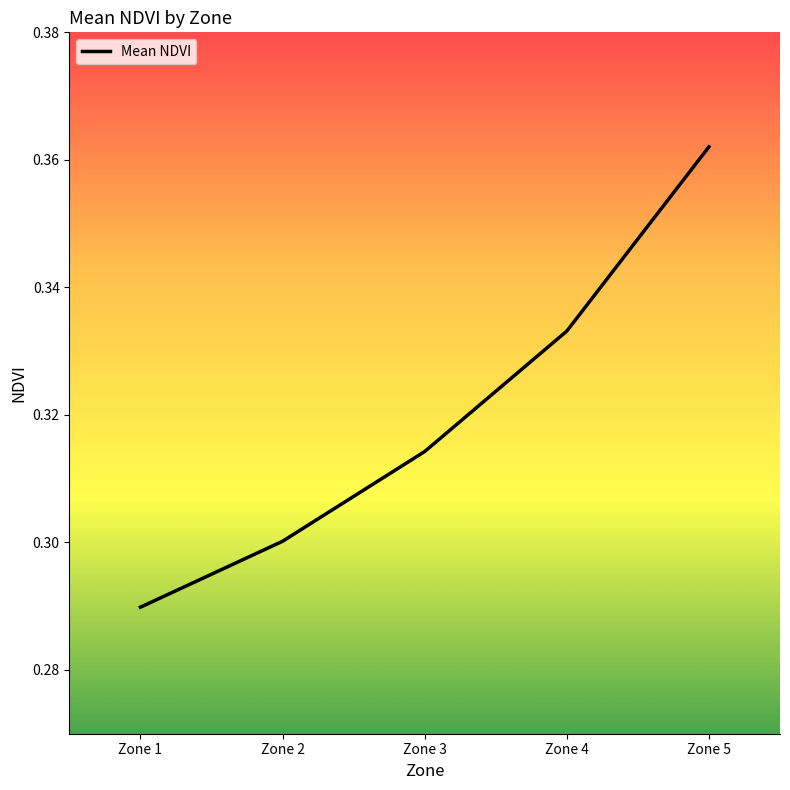

The value at Zone 3 is 0.3. True or false?

True